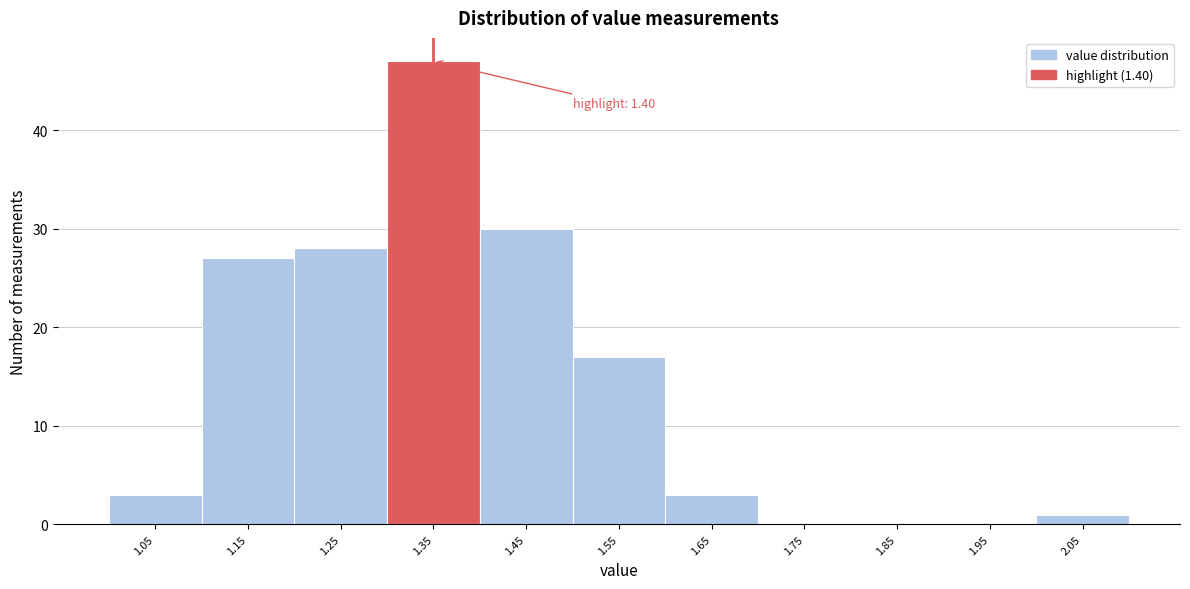

Reading left to right, extract all data points from this chart.

1.05=3	1.15=27	1.25=28	1.35=47	1.45=30	1.55=17	1.65=3	1.75=0	1.85=0	1.95=0	2.05=1